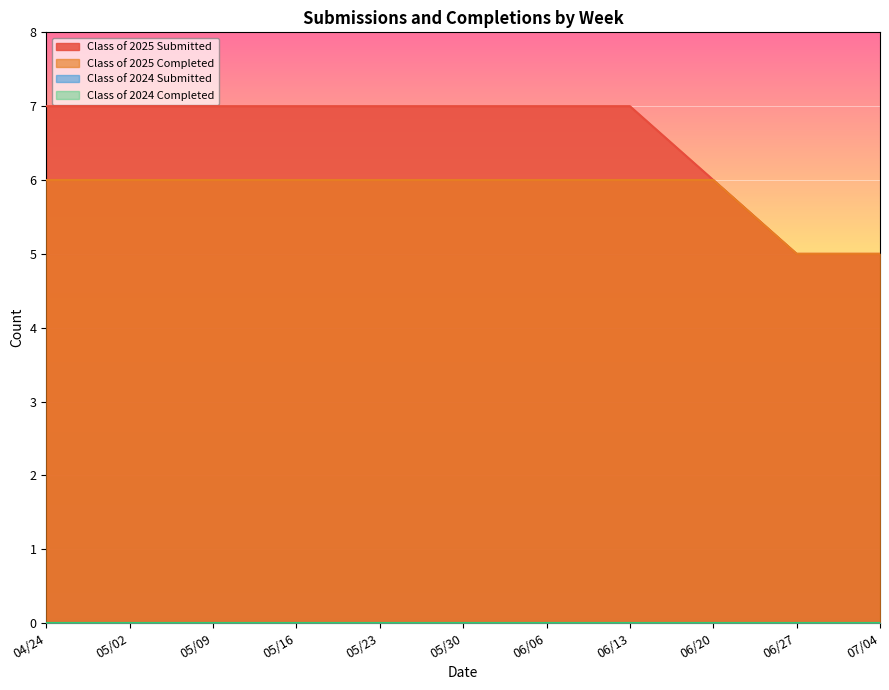

Which series has the largest total across all categories?

Class of 2025 Submitted